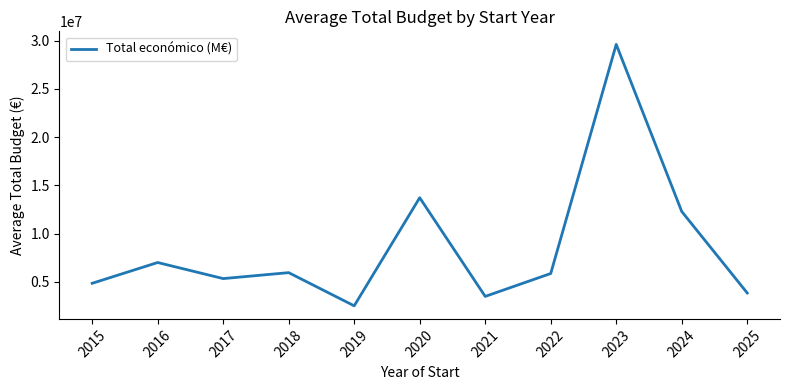

What is the difference between the maximum and minimum values?

27085579.0